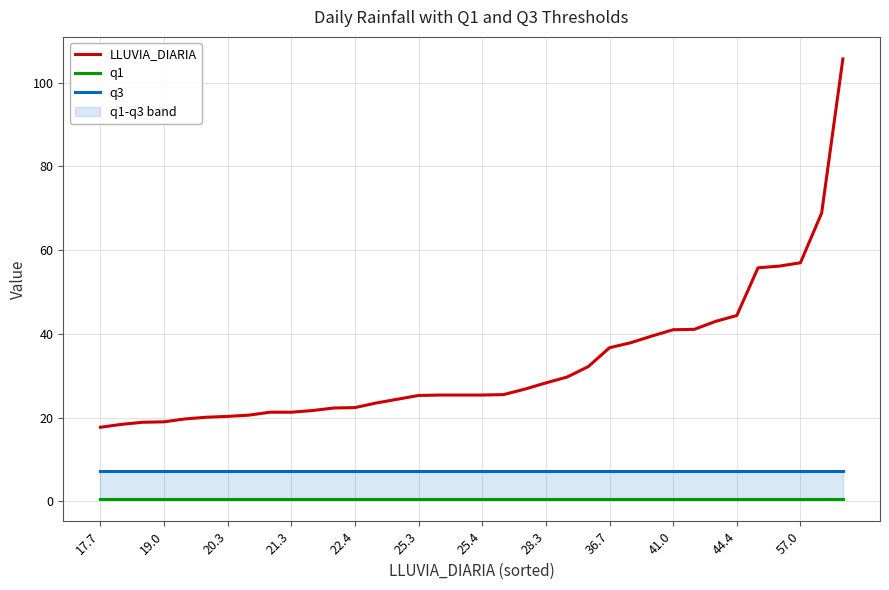

Is it true that LLUVIA_DIARIA equals 7.5 at 36.7?

False